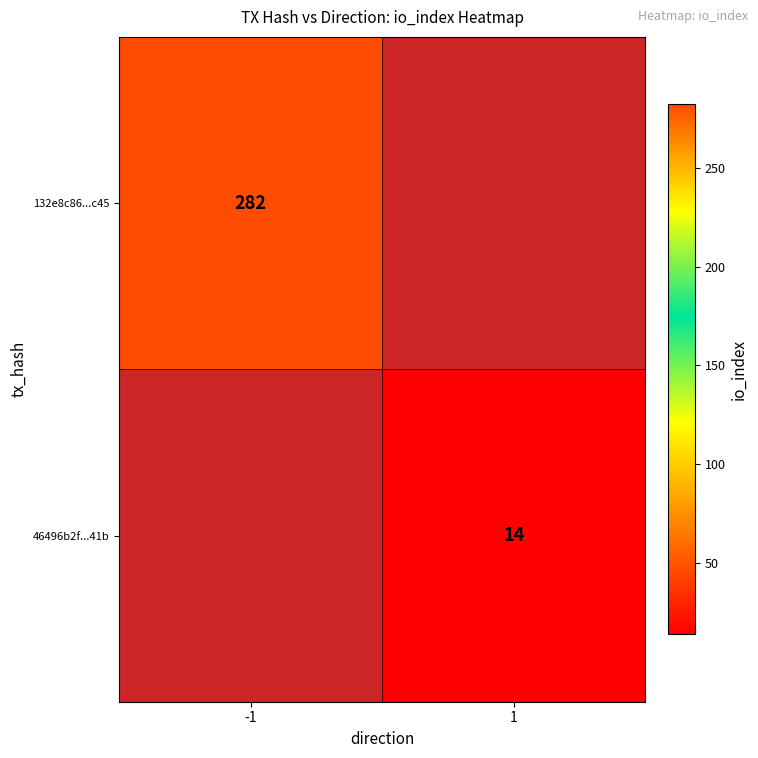

Is it true that 132e8c86...c45 equals 282 at -1?

True